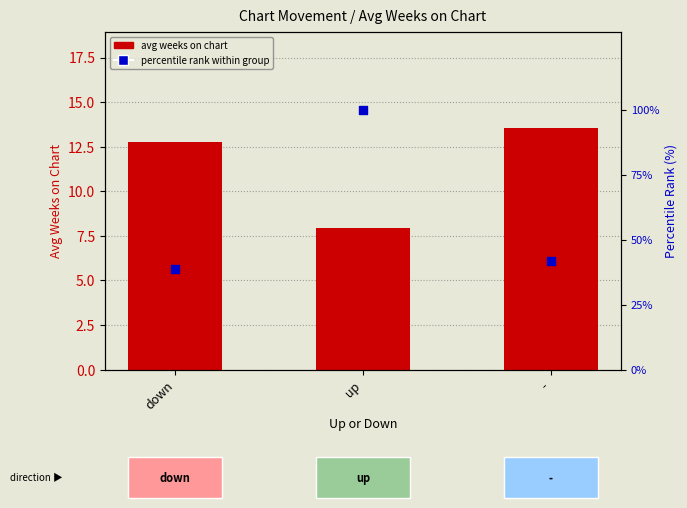

At which category is the sum across all series the highest?

up